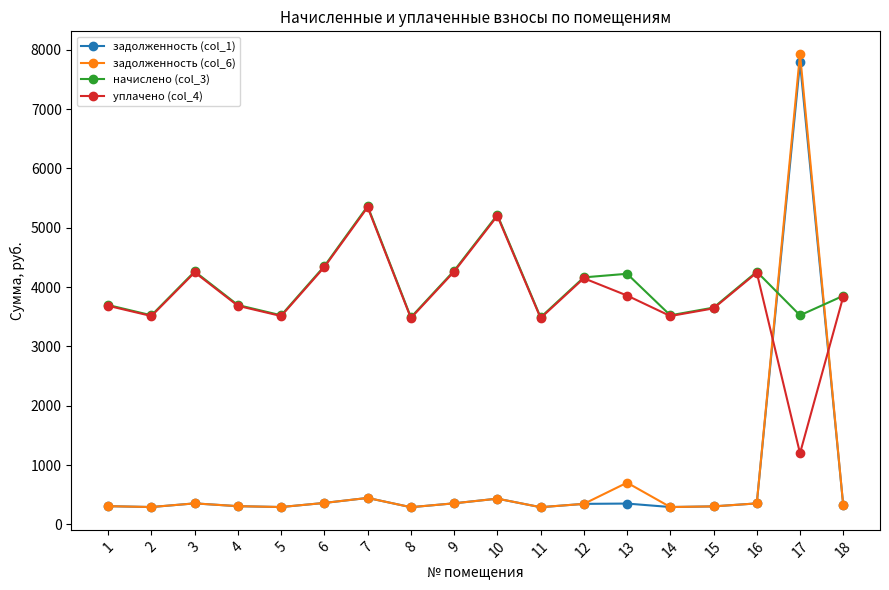

At which label does начислено (col_3) first exceed 3853?

3